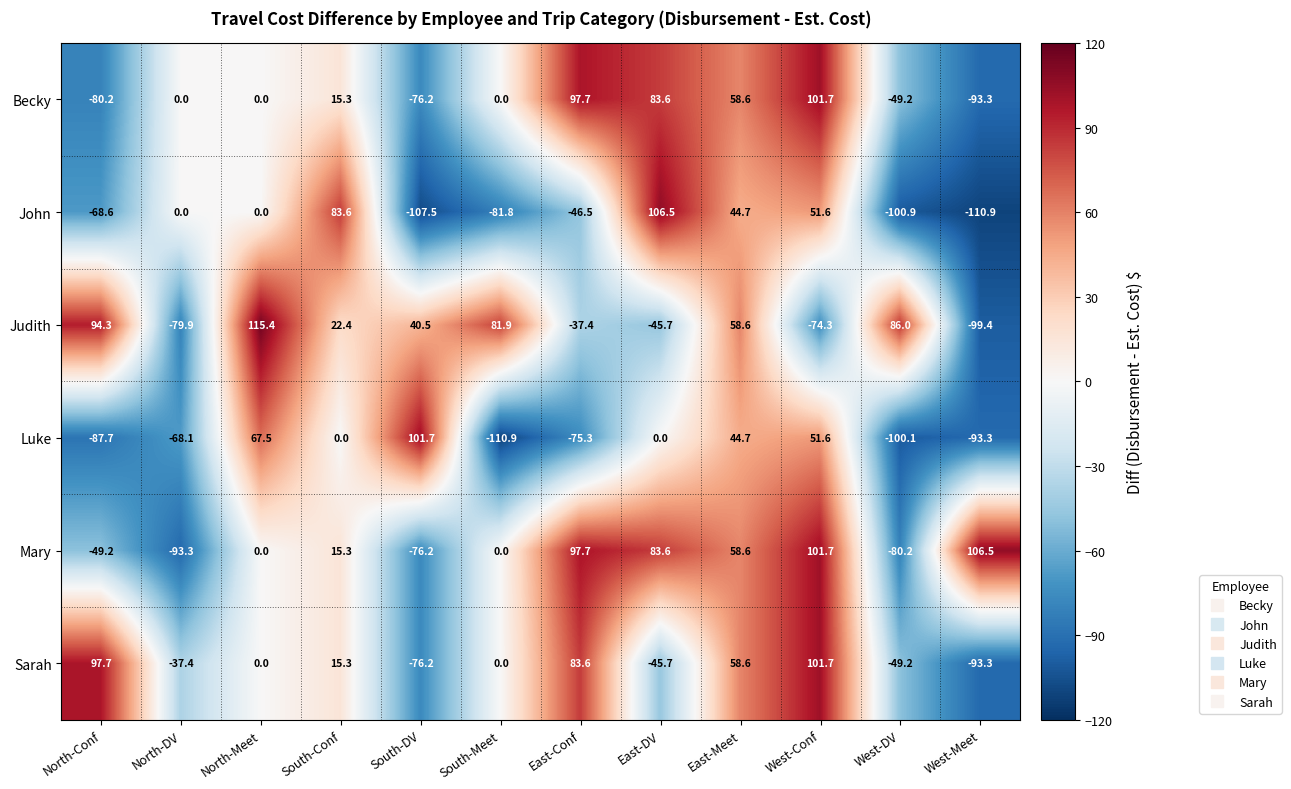

How many distinct data groups are displayed?

6